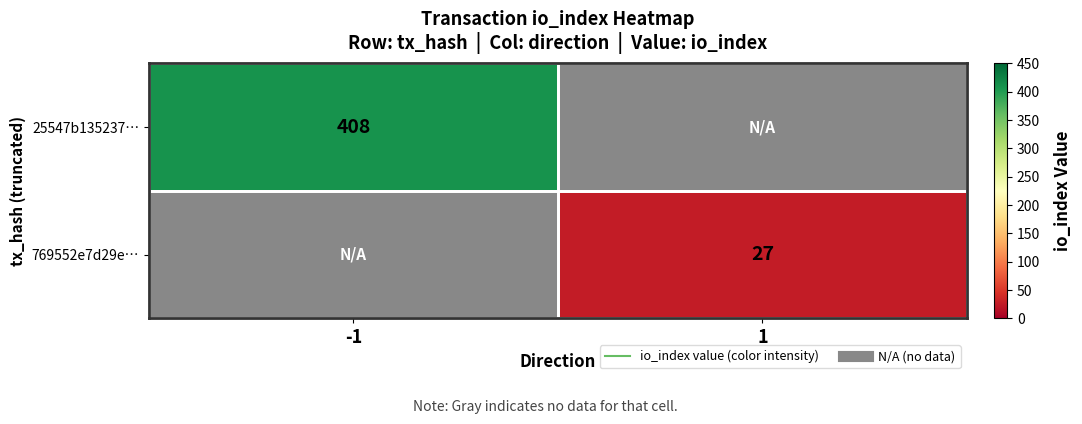

How many values in the 769552e7d29e… series are below 27?

1